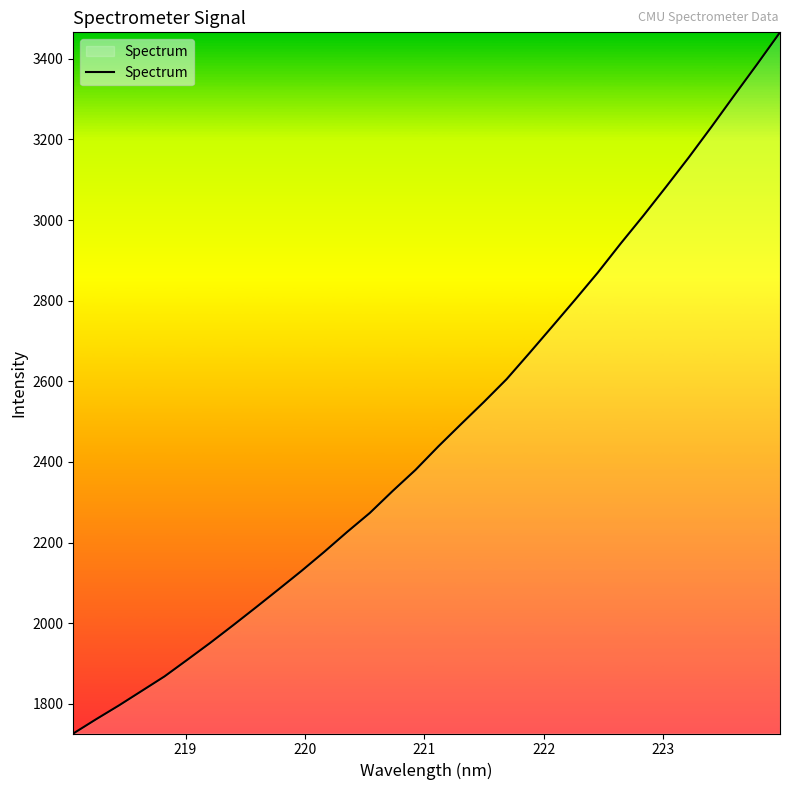

What is the average value?

2475.8